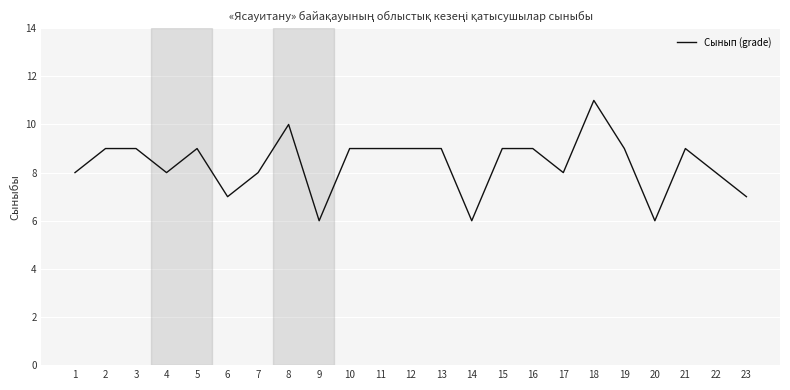

What is the greatest value displayed?

11